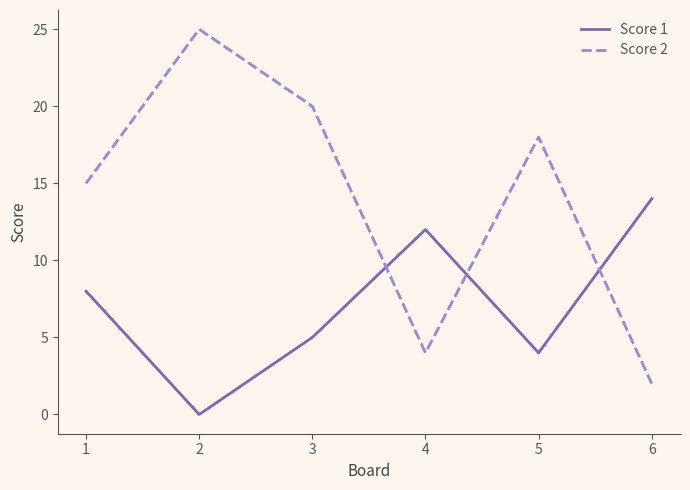

What is the total value across all series at 6?

16